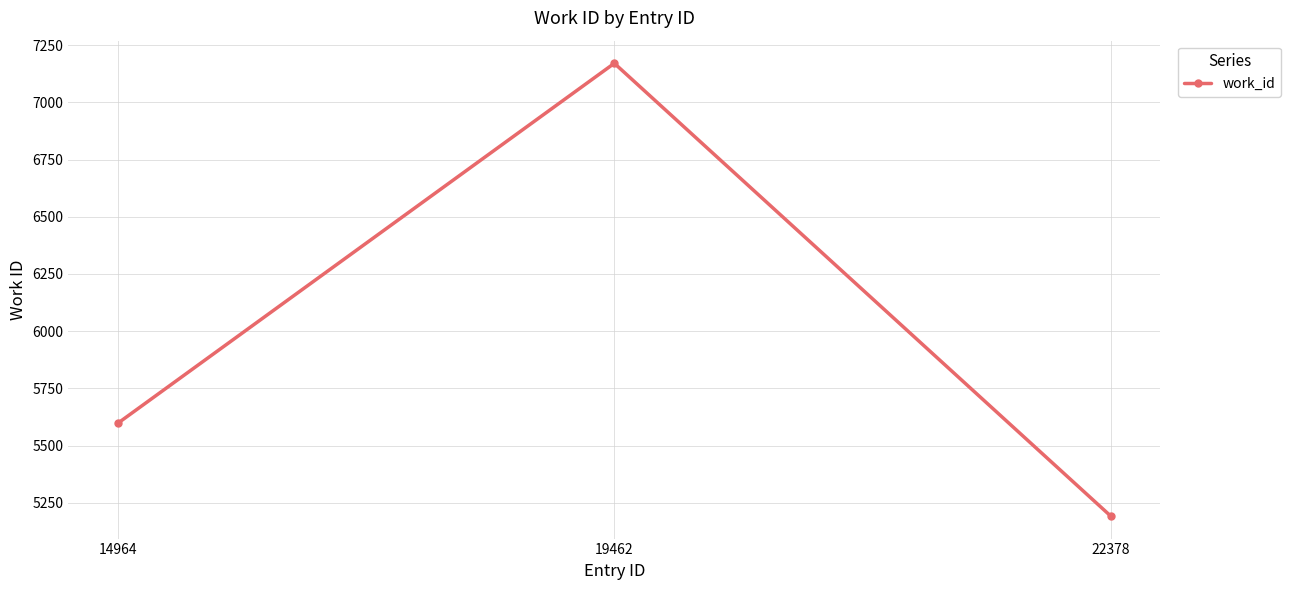

What is the value of the 1st point from the left?

5598